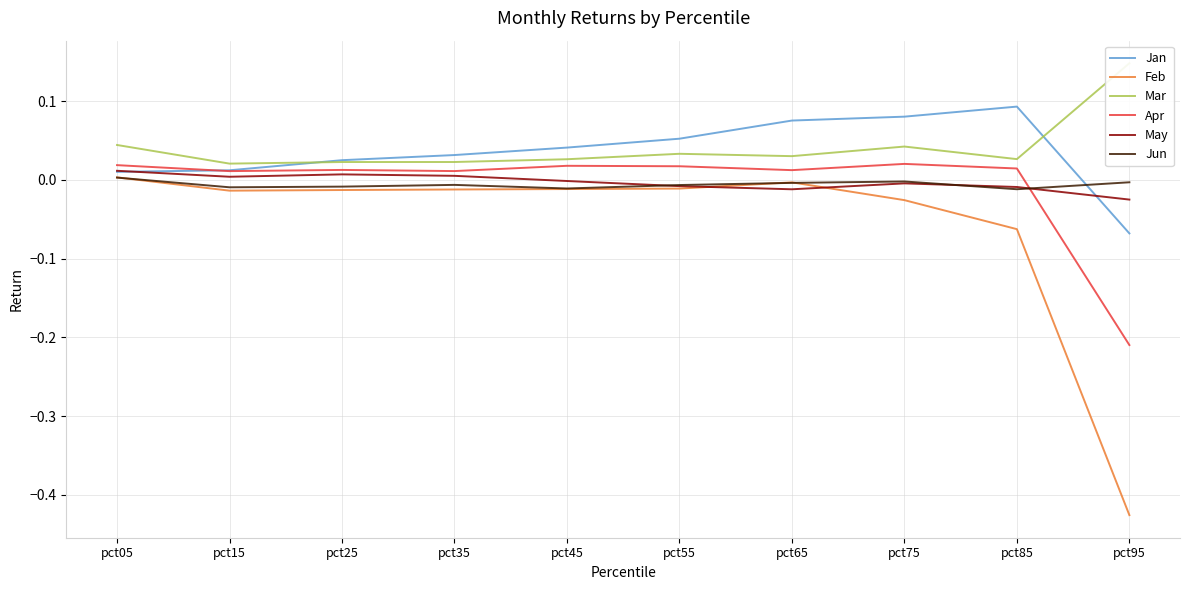

List the labels in order of Apr value, largest first.

pct75, pct05, pct45, pct55, pct85, pct25, pct65, pct35, pct15, pct95